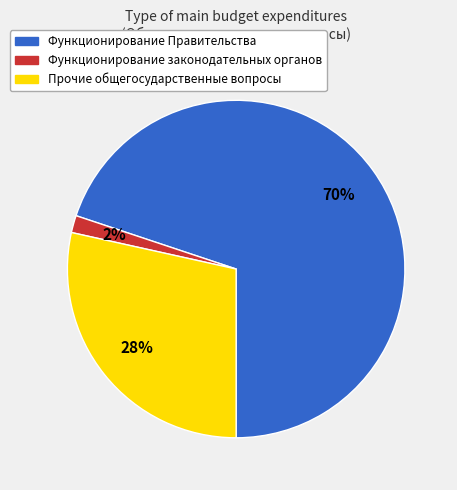

Is there a majority slice in this chart?

Yes